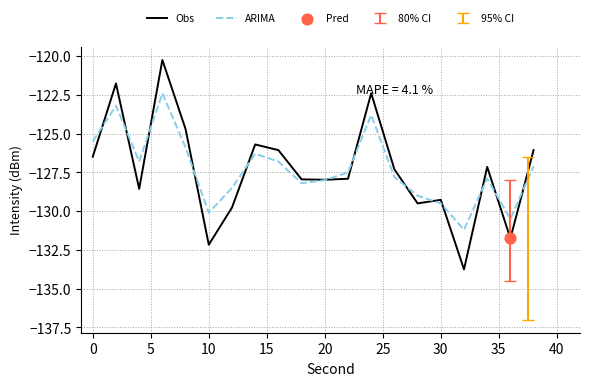

What is the lowest value of the ARIMA series?

-131.2